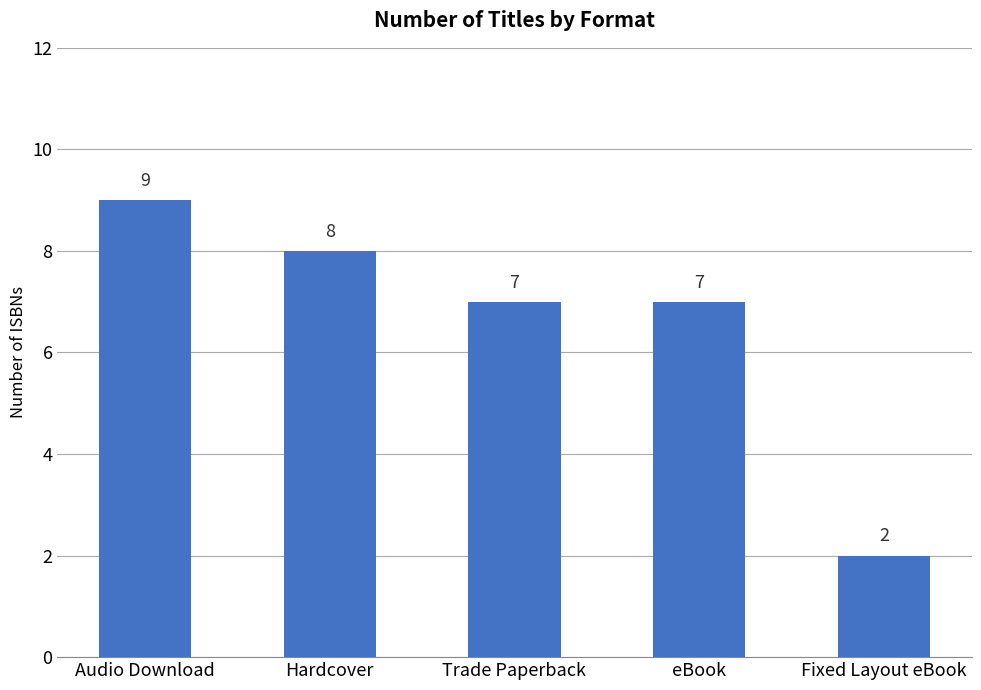

Does the chart contain stacked bars?

No